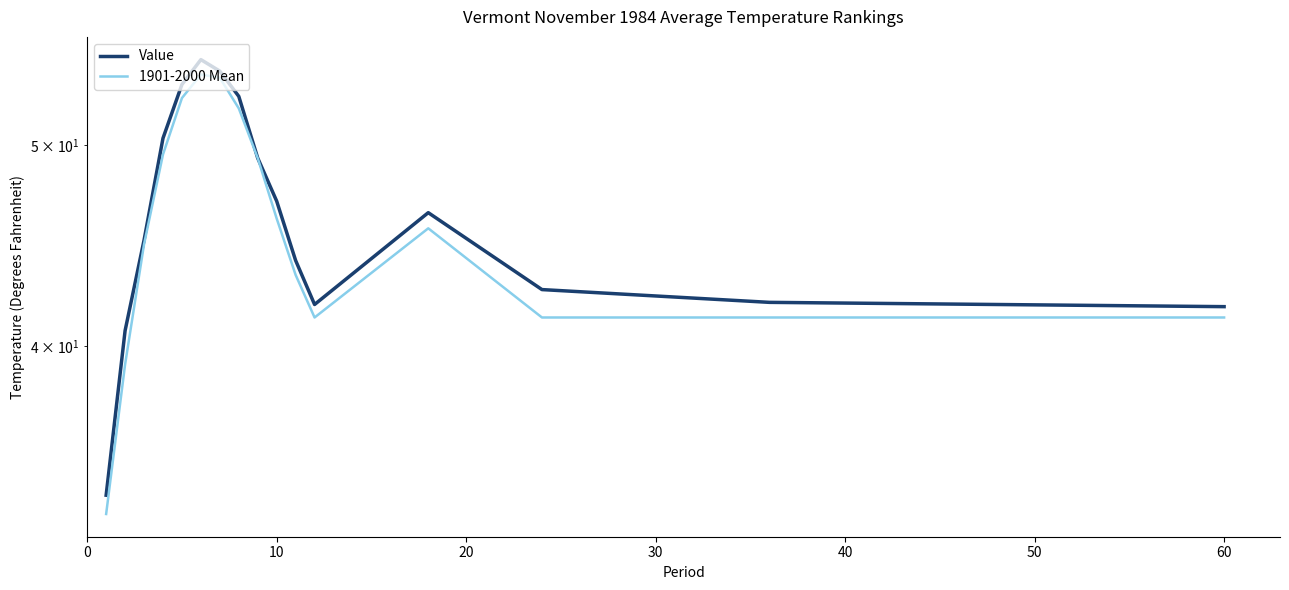

Is the value of Value at 20 greater than the value of 1901-2000 Mean at 0?

Yes